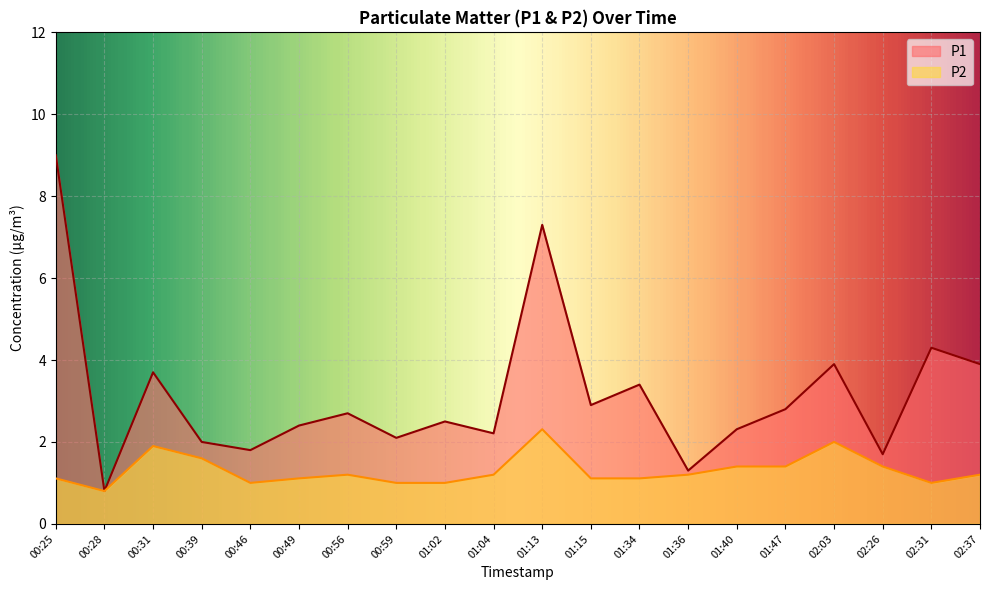

Does the chart display data point markers on the line(s)?

No